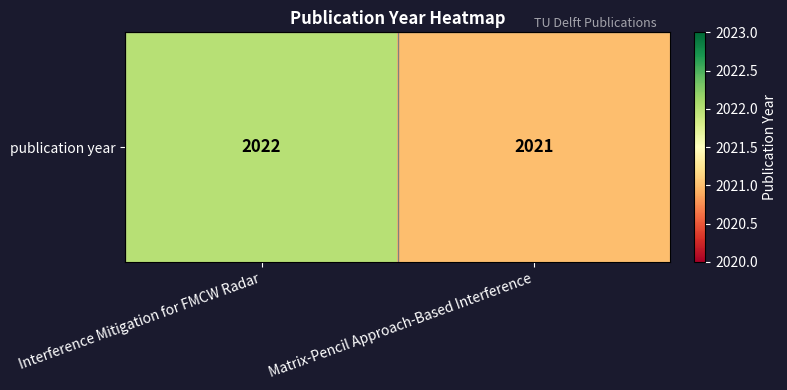

Is it true that the value at Matrix-Pencil Approach-Based Interference is 2021?

True